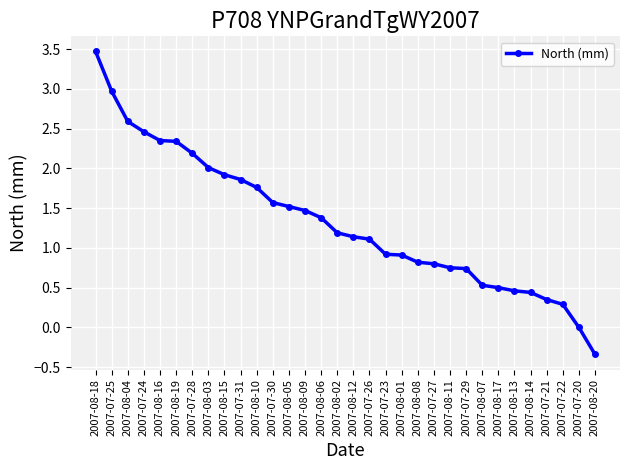

How many data points does each series have?

32